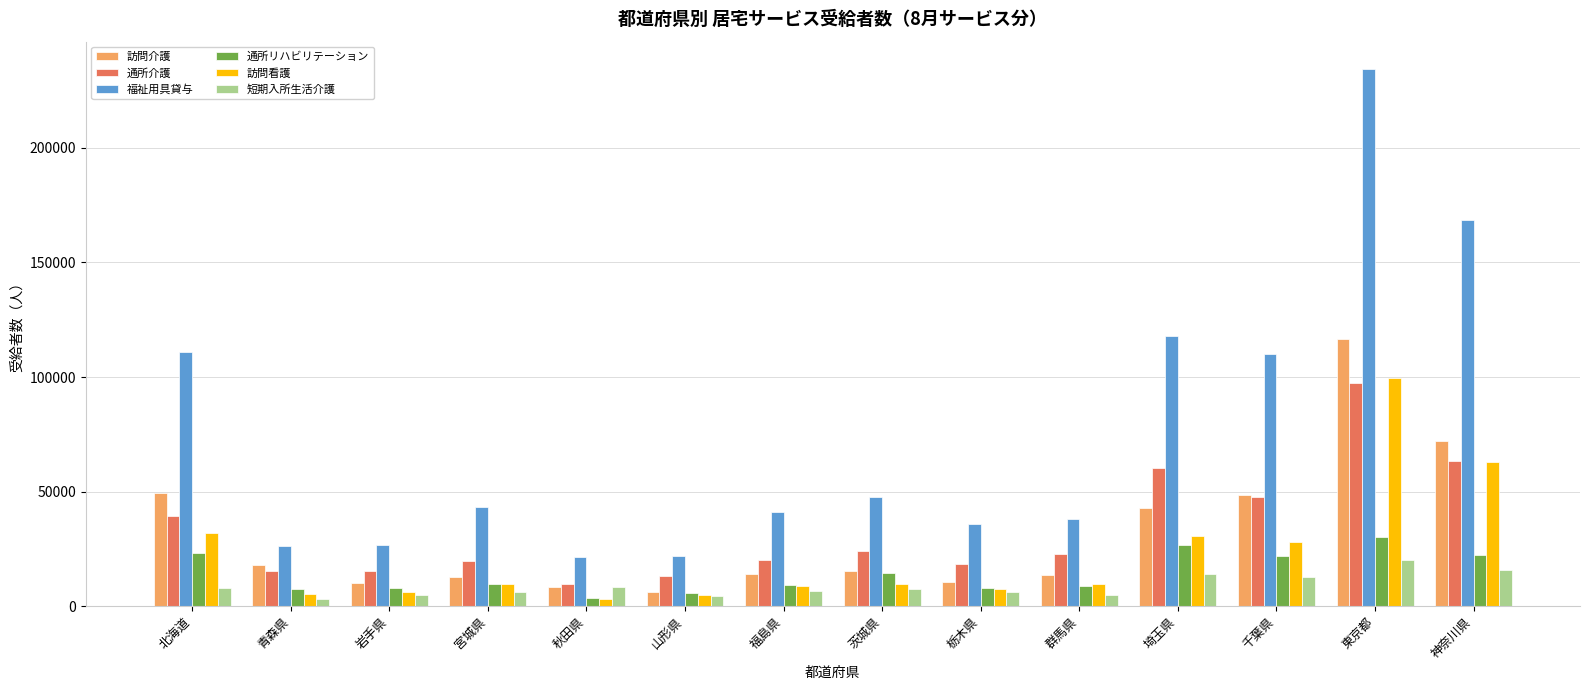

The value of 福祉用具貸与 at 北海道 is 110950. True or false?

True